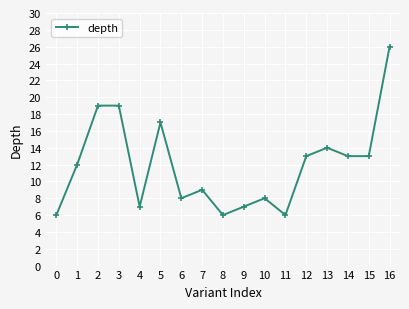

Reading right to left, extract all data points from this chart.

26	13	13	14	13	6	8	7	6	9	8	17	7	19	19	12	6